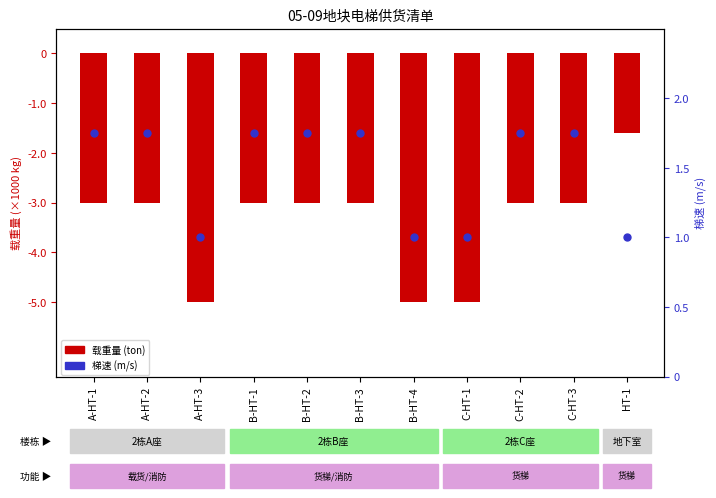

What are all the series names shown in the legend?

载重量 (ton), 梯速 (m/s)